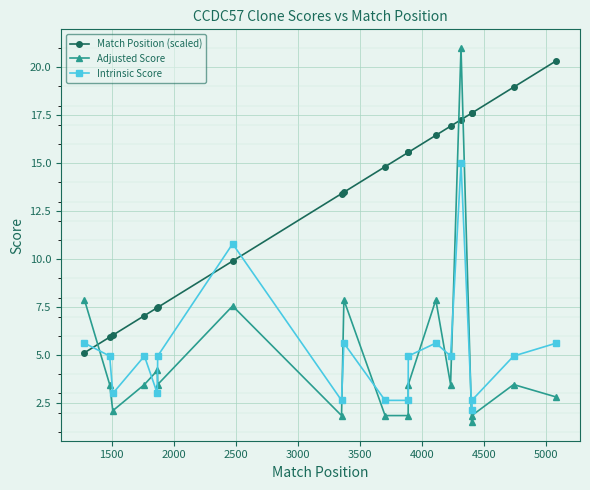

What is the value of the Match Position (scaled) point at the 8th from the left?

13.4